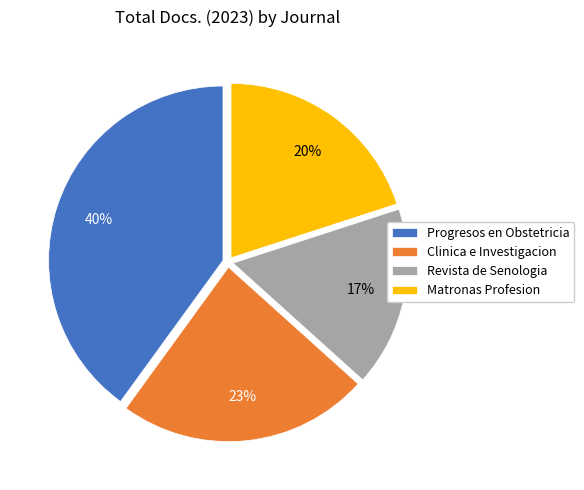

To the nearest percent, what percentage of the pie is Clinica e Investigacion?

23%